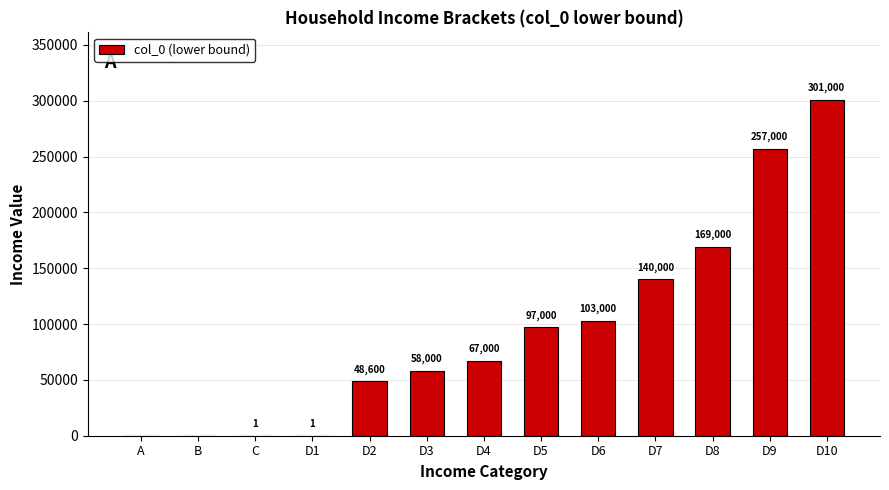

Reading right to left, what are all the values shown in this chart?

301000	257000	169000	140000	103000	97000	67000	58000	48600	1	1	0	0